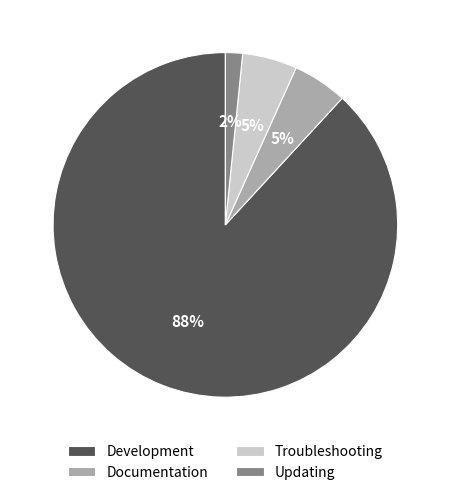

Which slice is the largest?

Development